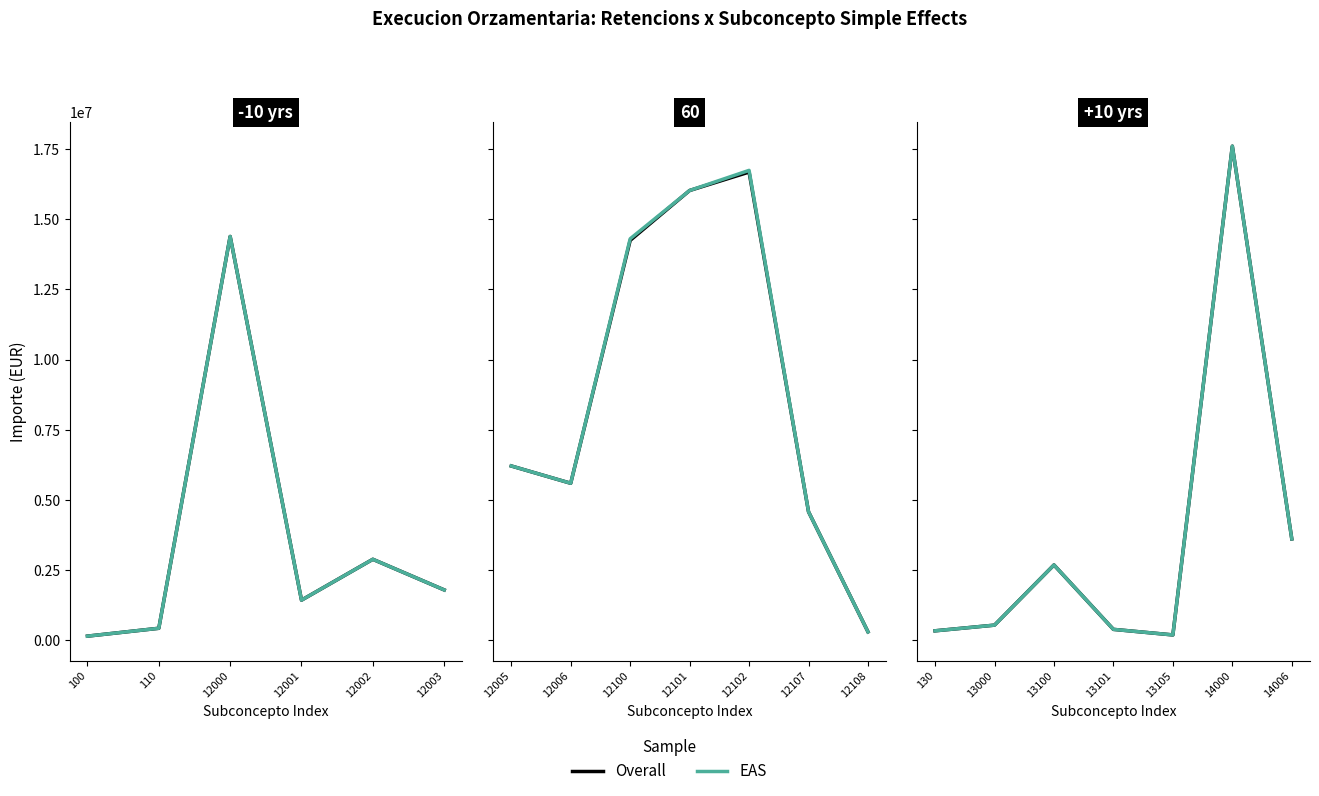

What is the difference between the second highest and minimum values in the EAS series?

2737318.1